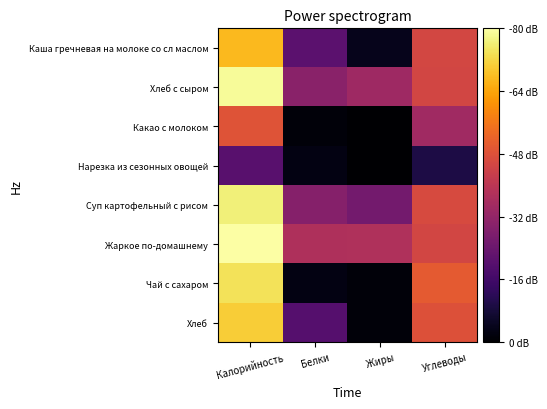

Which series has the largest range (max minus min)?

Чай с сахаром